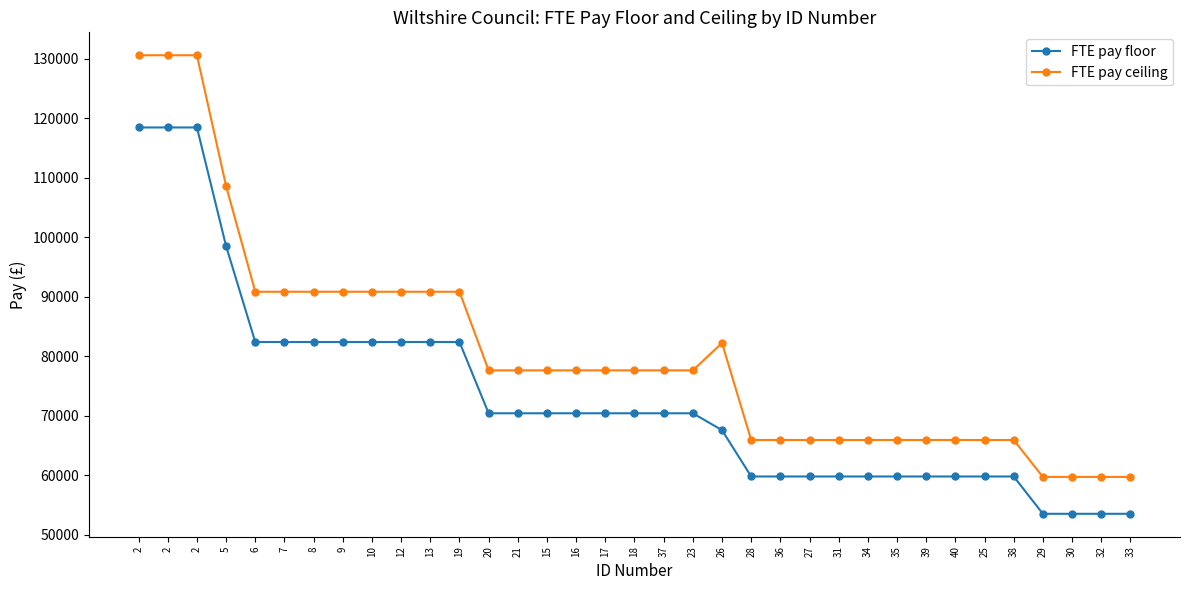

How many series are shown in this chart?

2